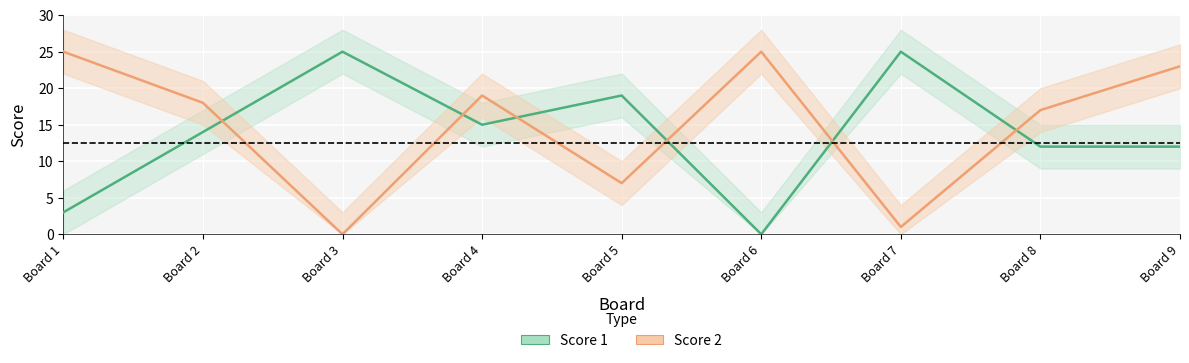

How many values in Score 2 are above zero?

8